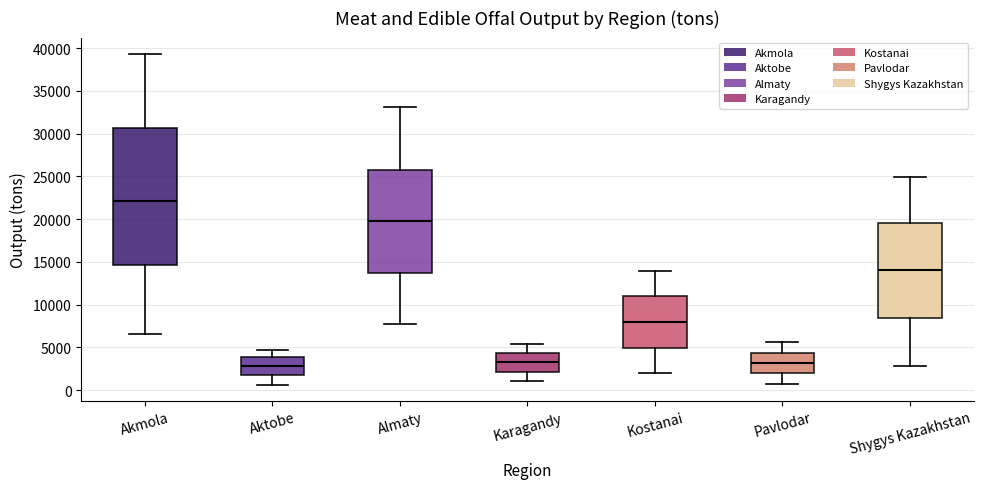

Which box is the tallest, from its lower edge to its upper edge?

Akmola